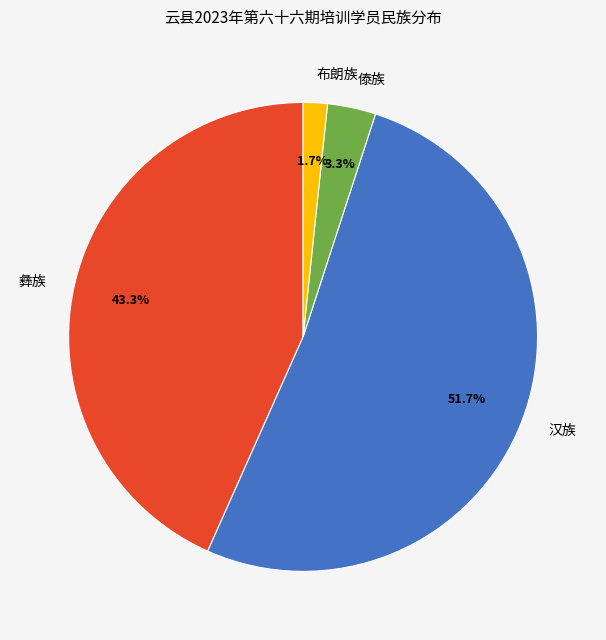

Which category has the biggest portion of the pie?

汉族